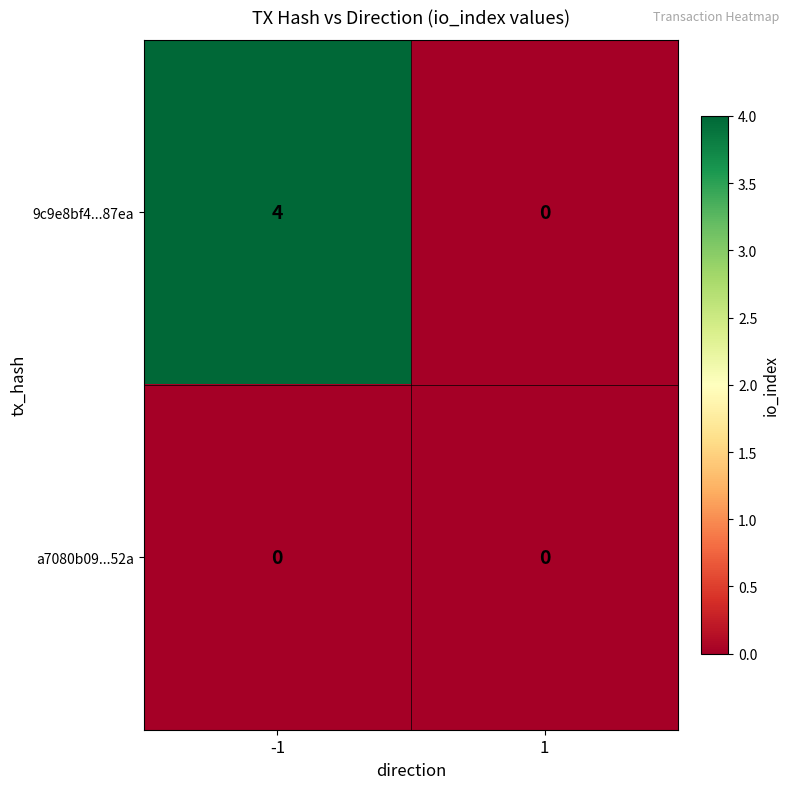

Count the number of data series in this chart.

2